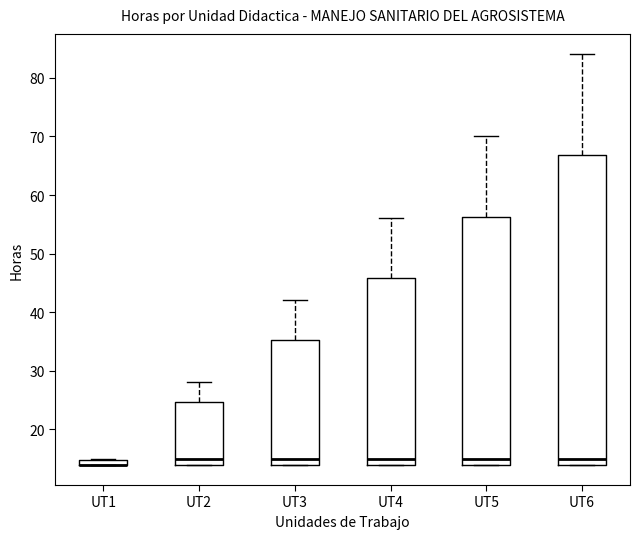

Where is the lower edge of the box for UT3 on the y-axis? The values are not printed on the chart, so give them approximately, as read against the axis.

14